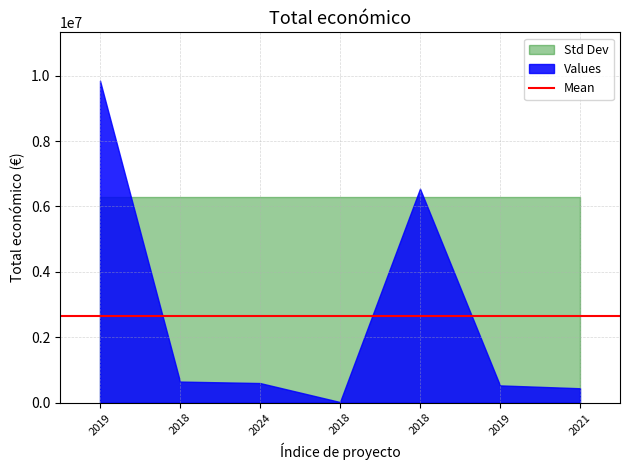

Between 2018 and 2024, which is larger?

2018